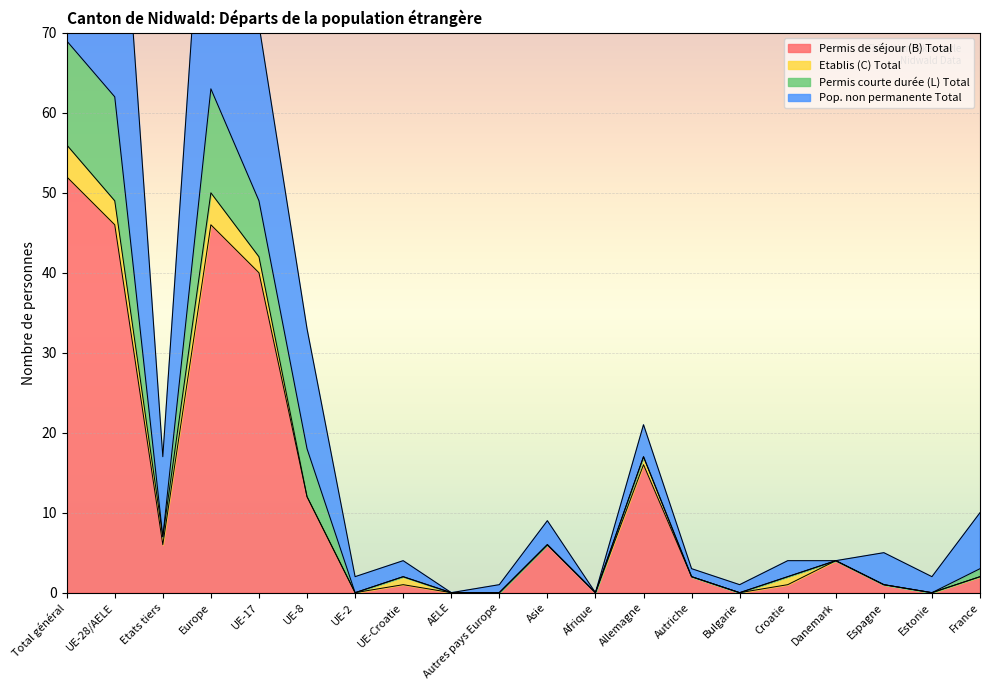

Which series has the widest spread of values?

Pop. non permanente Total